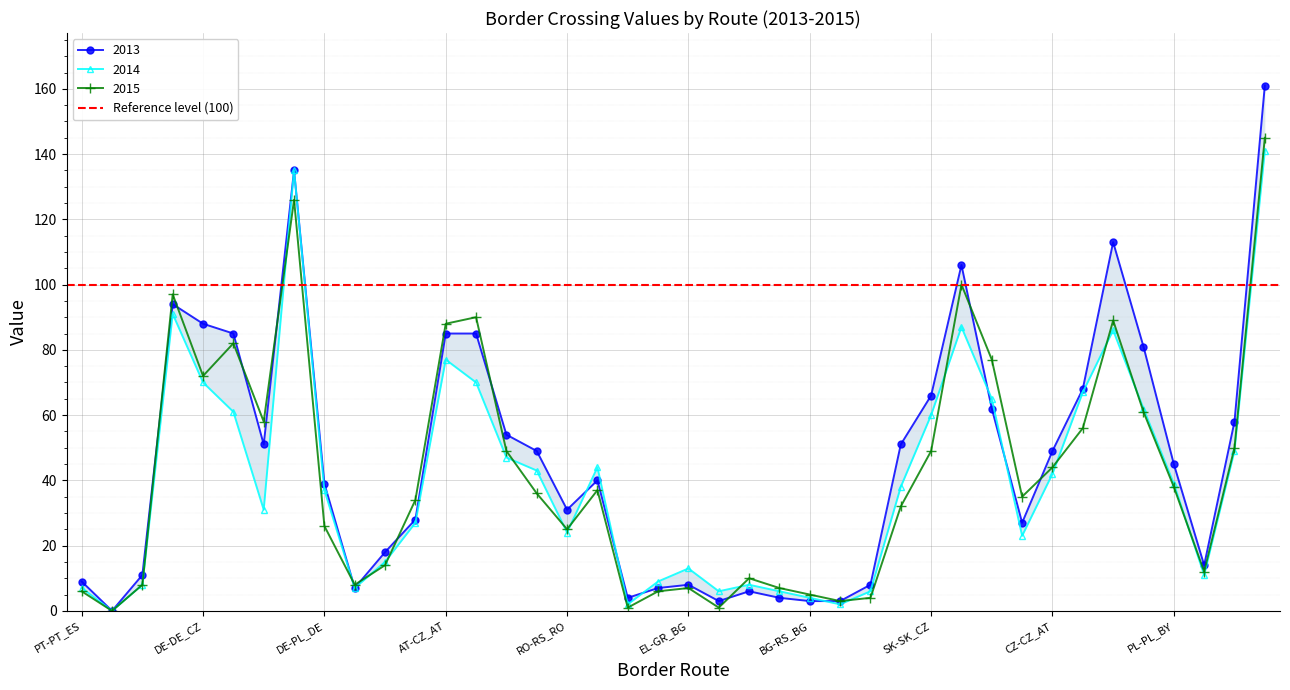

Read the 2013 value at DE-PL_DE, to the nearest 10.

40